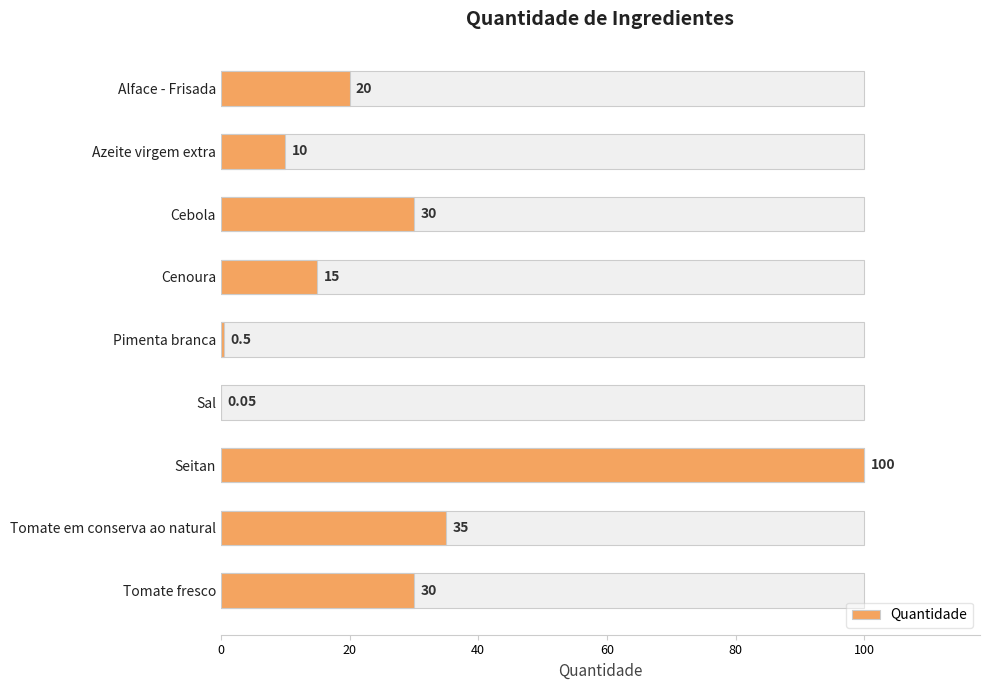

What is the greatest value displayed?

100.0